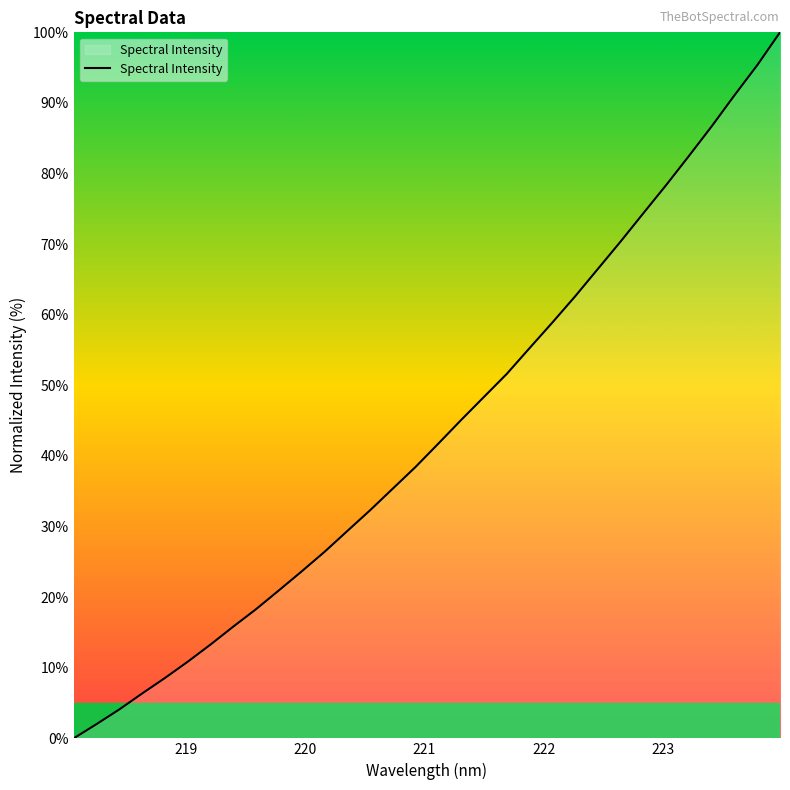

What is the greatest value displayed?

100.0